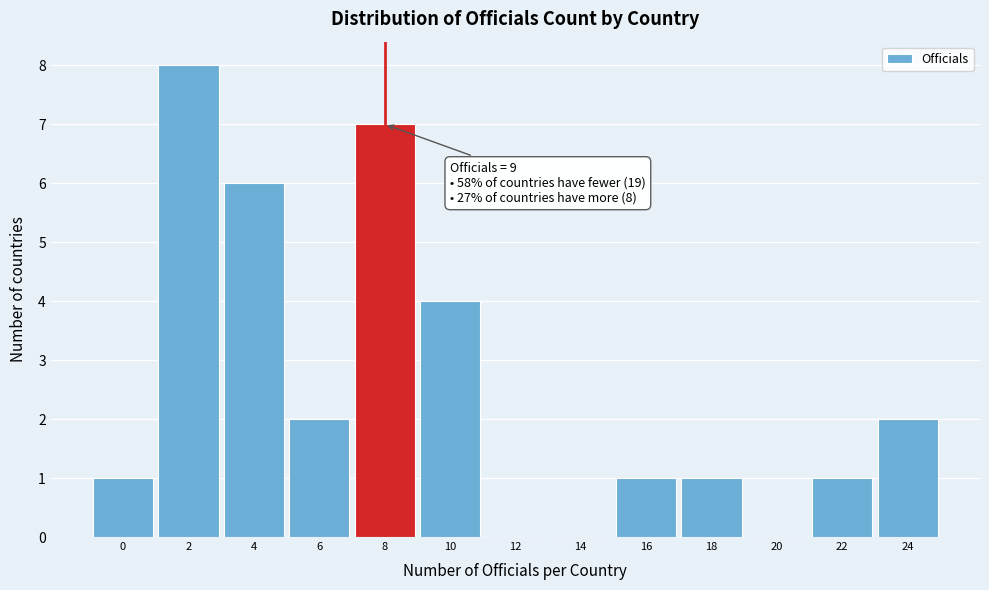

Reading right to left, transcribe all the data shown in this chart.

24=2	22=1	20=0	18=1	16=1	14=0	12=0	10=4	8=7	6=2	4=6	2=8	0=1